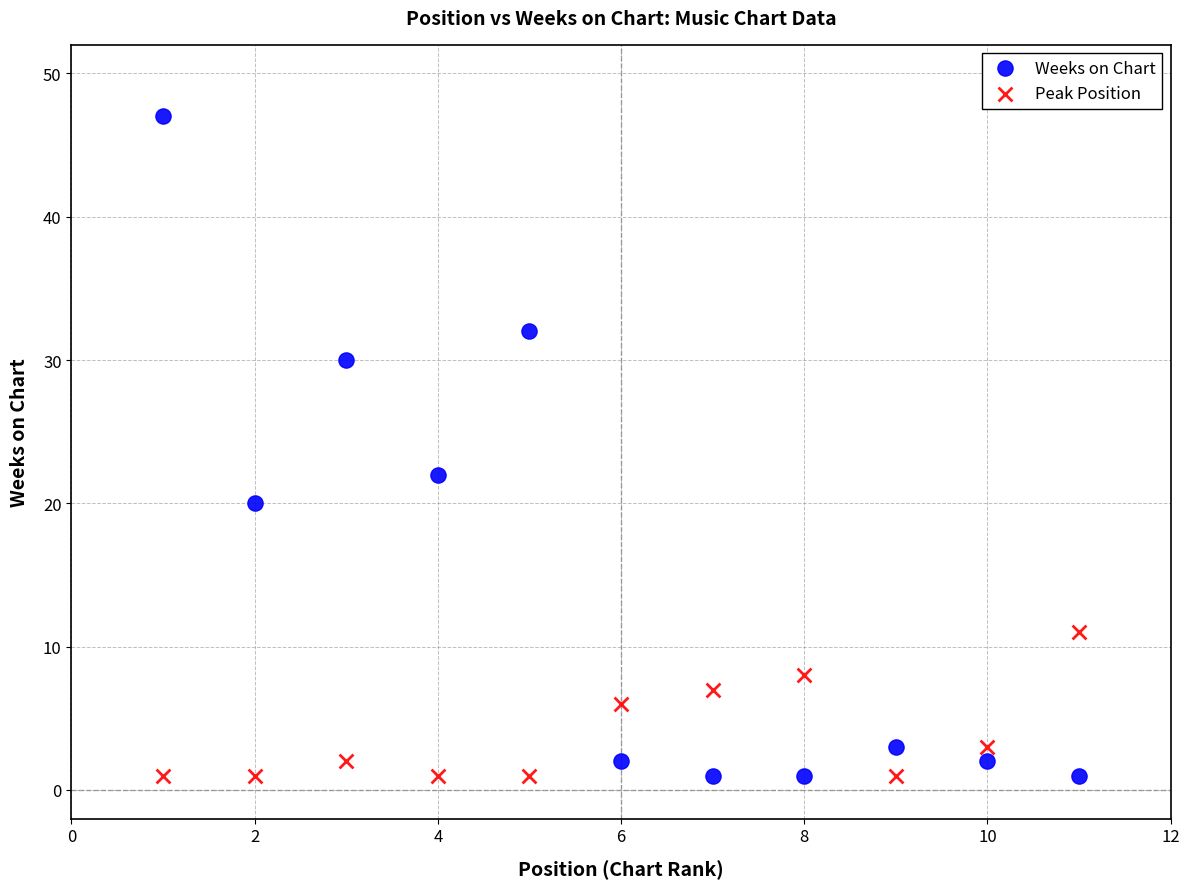

What are all the series names shown in the legend?

Weeks on Chart, Peak Position